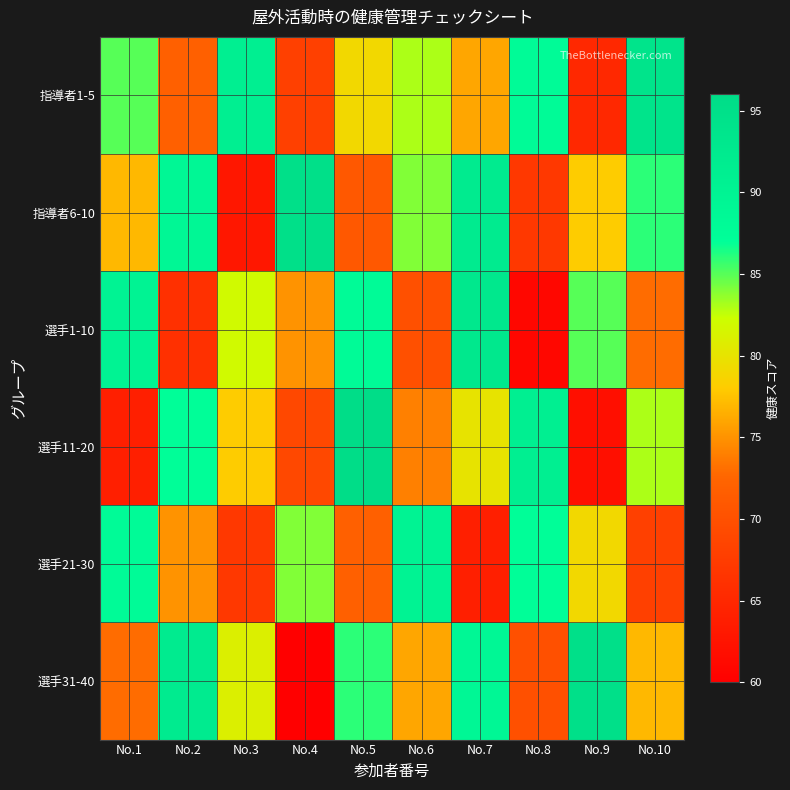

Reading left to right, extract all data points from this chart.

指導者1-5: No.1=85	No.2=72	No.3=91	No.4=68	No.5=79	No.6=83	No.7=76	No.8=88	No.9=65	No.10=94
指導者6-10: No.1=77	No.2=89	No.3=63	No.4=95	No.5=71	No.6=84	No.7=92	No.8=67	No.9=78	No.10=86
選手1-10: No.1=90	No.2=66	No.3=82	No.4=75	No.5=88	No.6=70	No.7=93	No.8=61	No.9=85	No.10=73
選手11-20: No.1=64	No.2=87	No.3=78	No.4=69	No.5=96	No.6=74	No.7=80	No.8=91	No.9=62	No.10=83
選手21-30: No.1=88	No.2=75	No.3=67	No.4=84	No.5=72	No.6=90	No.7=64	No.8=87	No.9=79	No.10=68
選手31-40: No.1=73	No.2=92	No.3=81	No.4=60	No.5=86	No.6=76	No.7=89	No.8=70	No.9=95	No.10=77